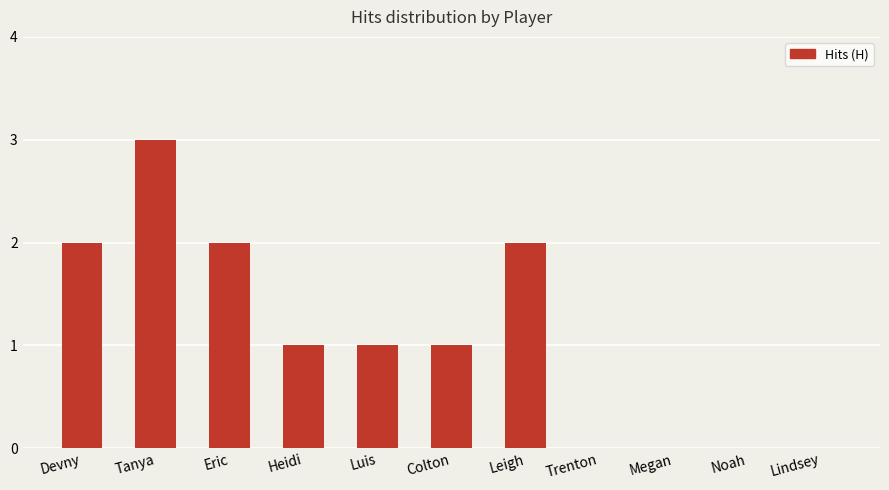

What is the sum of all values?

12